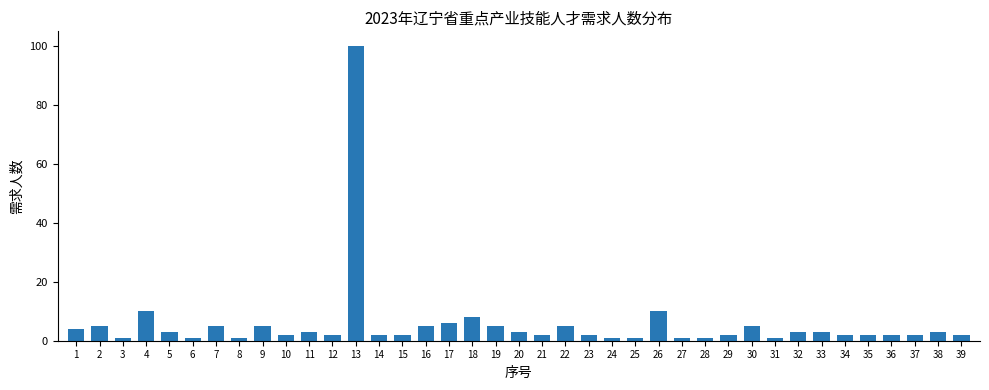

What is the greatest value displayed?

100